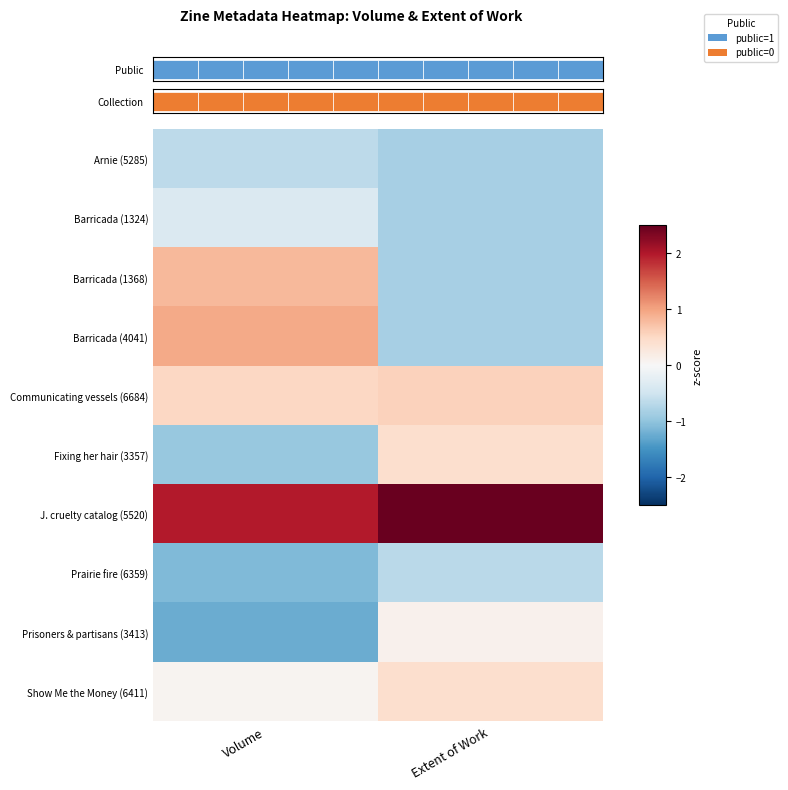

Where does the Barricada (1368) series first go above 0?

Volume